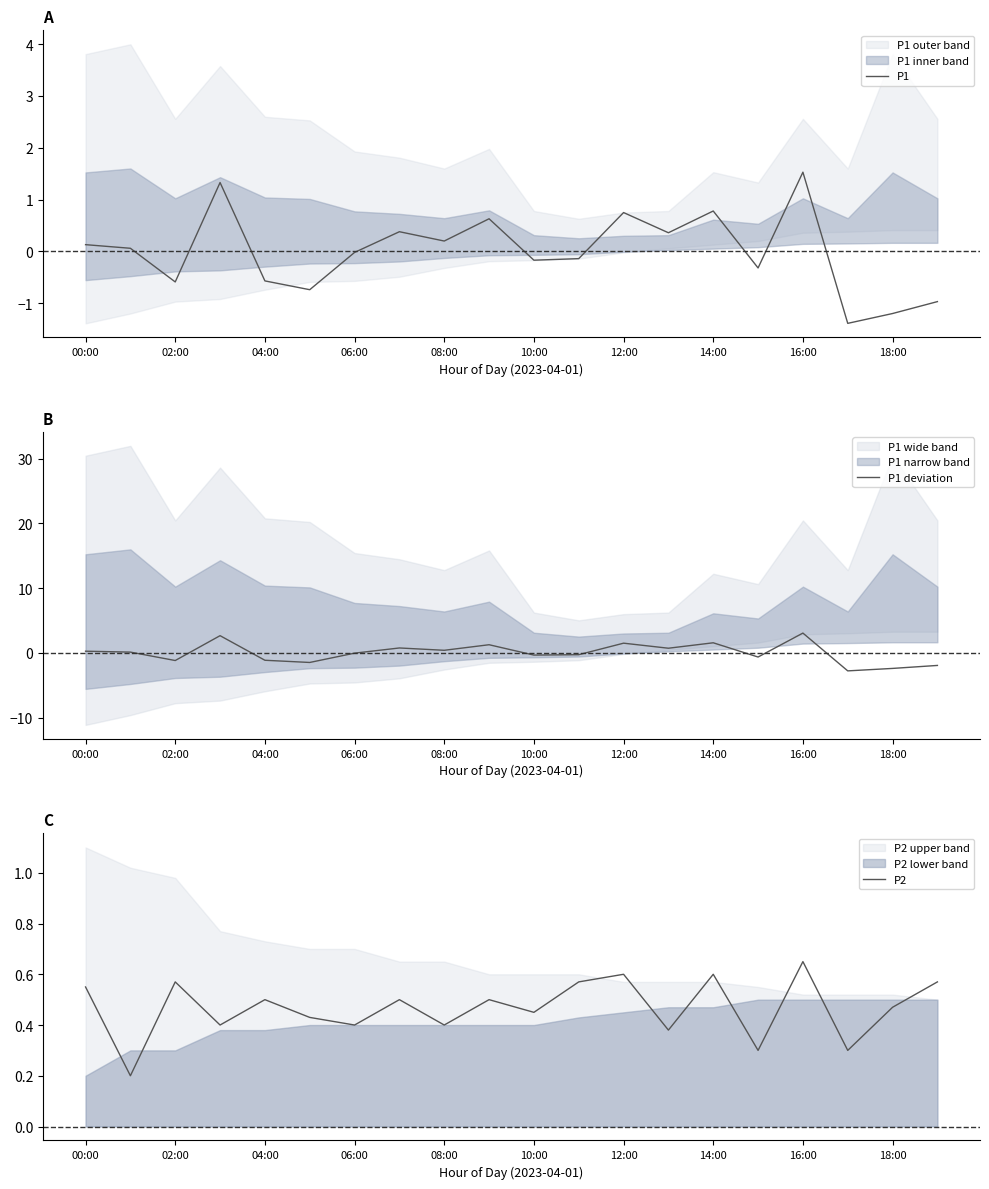

The P1 deviation series shows -1.0 at 19. True or false?

False